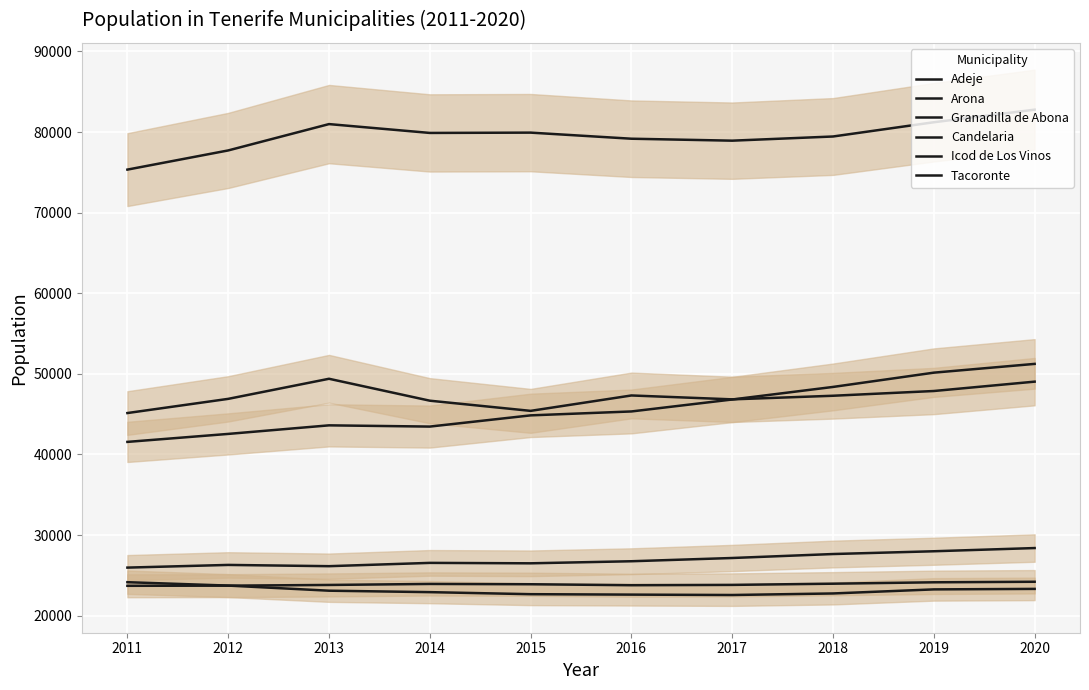

List the labels in order of Arona value, smallest first.

2011, 2012, 2017, 2016, 2018, 2014, 2015, 2013, 2019, 2020